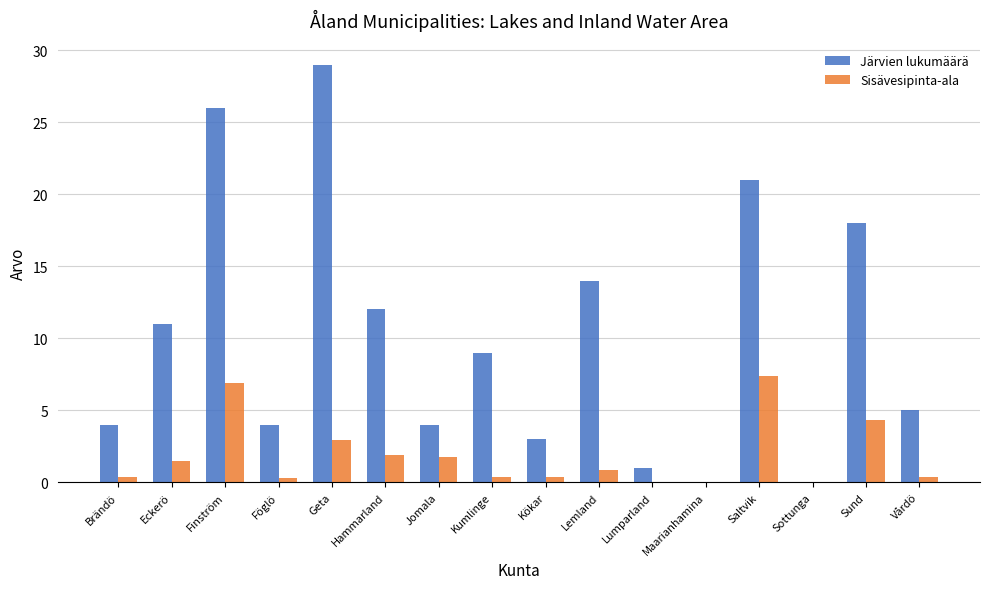

Which series changed the most between Finström and Hammarland?

Järvien lukumäärä